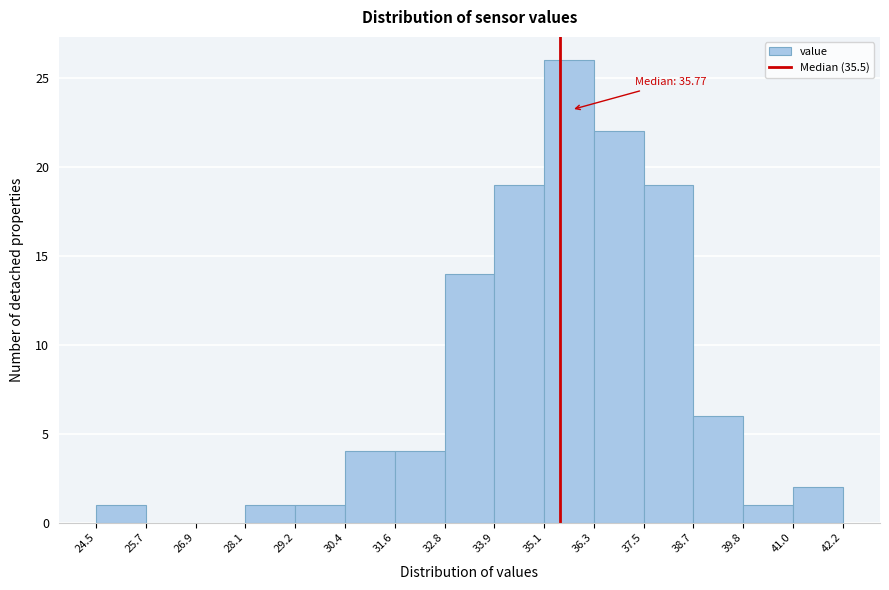

Over which range of the x-axis is the bar tallest?

35.1 to 36.3